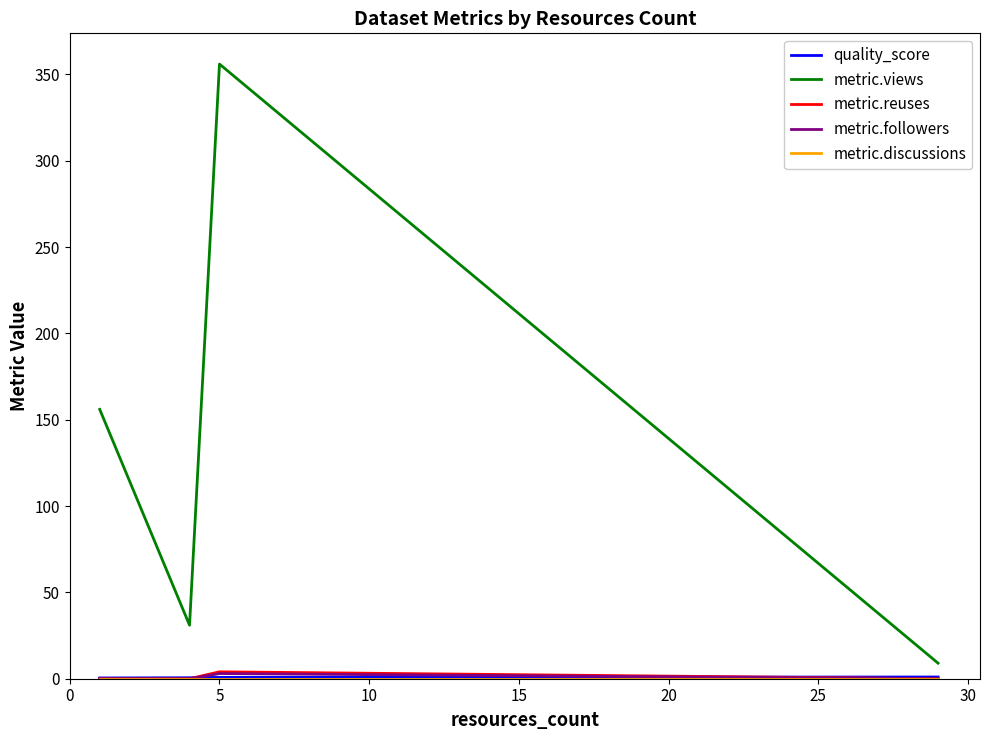

Which series has the largest range (max minus min)?

metric.views